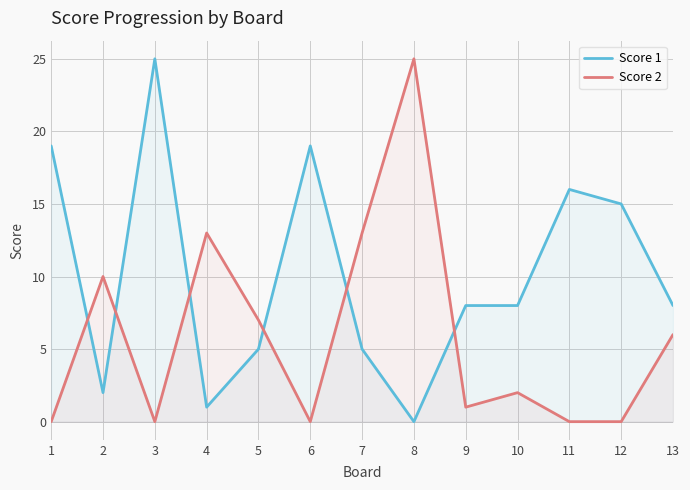

Reading left to right, list all the values displayed in this chart.

Score 1: 1=19	2=2	3=25	4=1	5=5	6=19	7=5	8=0	9=8	10=8	11=16	12=15	13=8
Score 2: 1=0	2=10	3=0	4=13	5=7	6=0	7=13	8=25	9=1	10=2	11=0	12=0	13=6